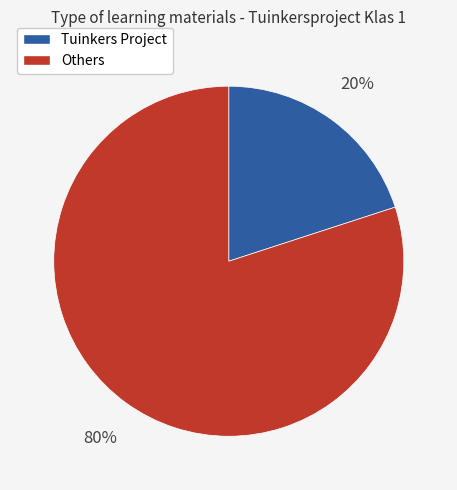

Count the number of slices in the pie.

2